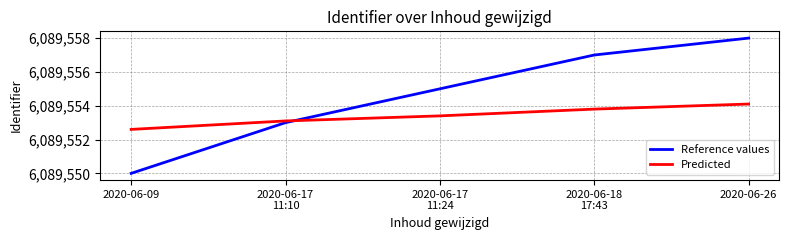

Which category has the lowest value across all series?

2020-06-09